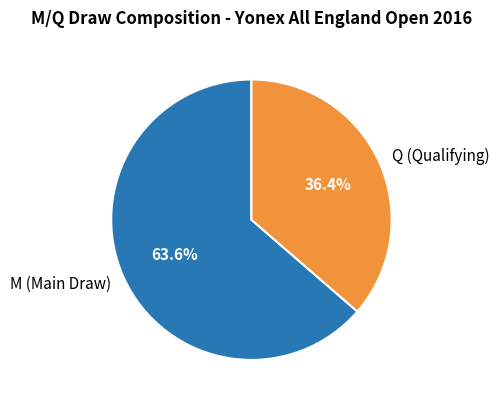

Rank the categories by value from lowest to highest.

Q, M